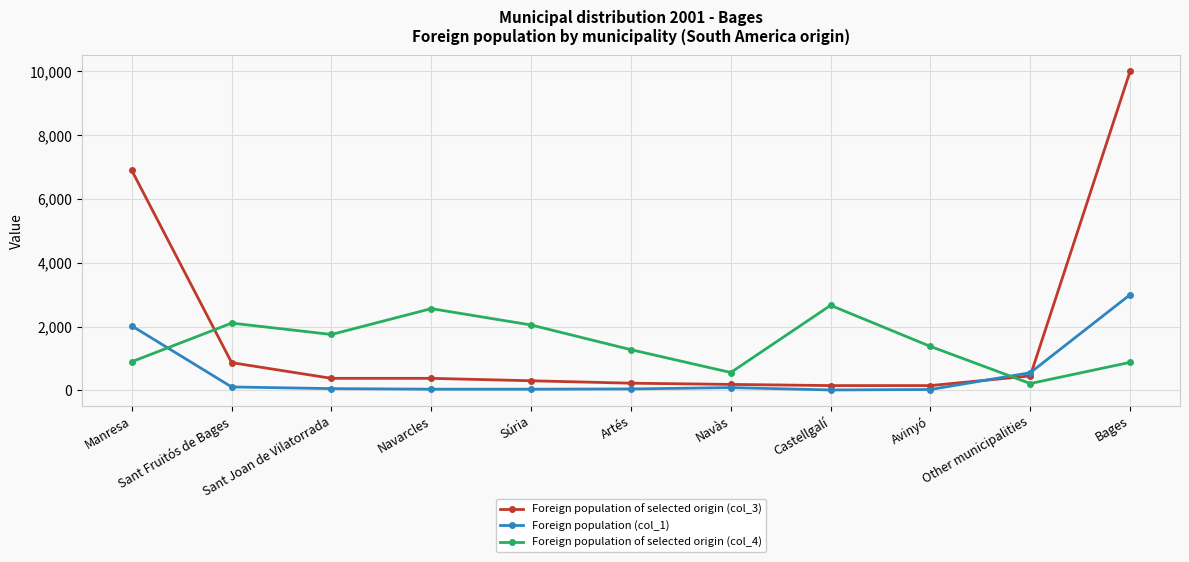

Which series has the largest range (max minus min)?

Foreign population of selected origin (col_3)